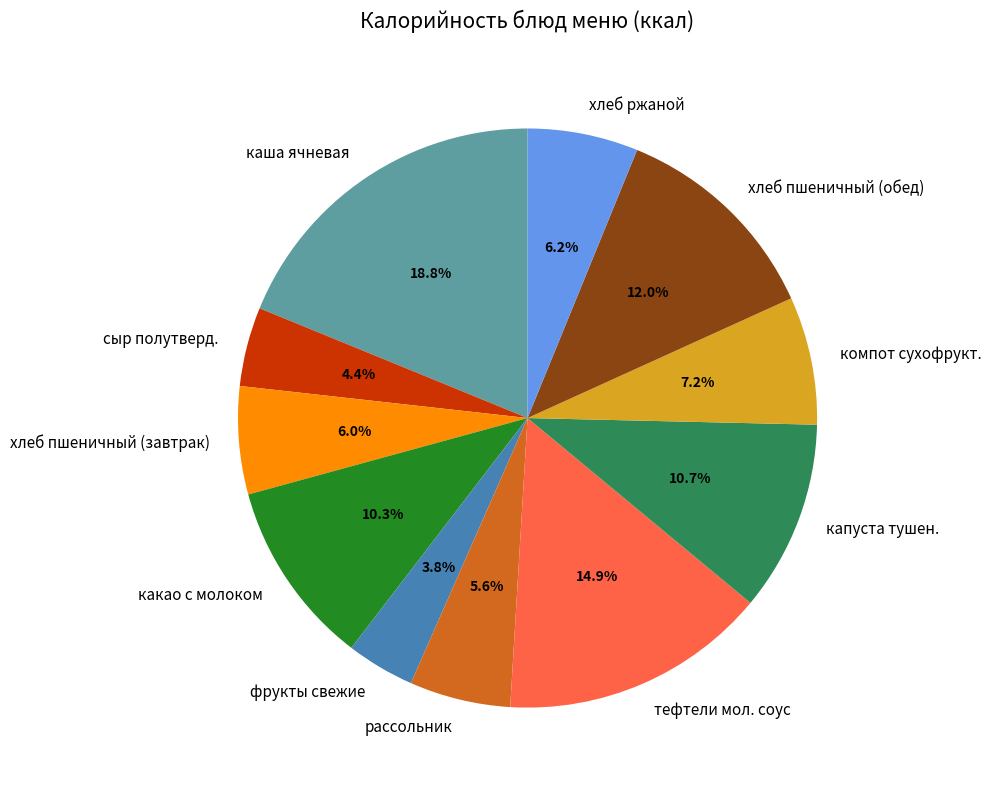

To the nearest percent, what is the combined percentage of рассольник and хлеб ржаной?

12%